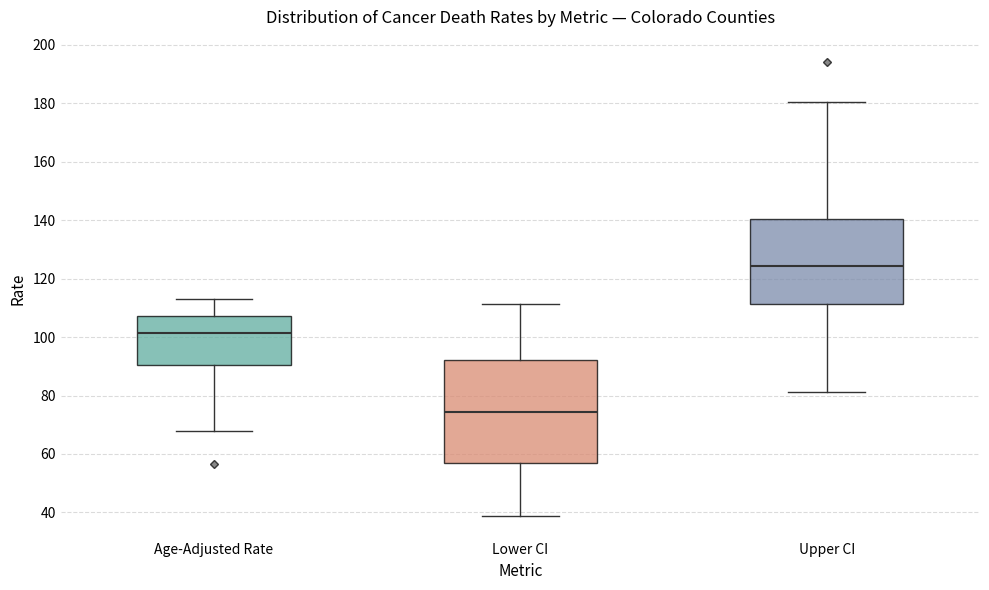

Where does the upper whisker of the box for Age-Adjusted Rate end on the y-axis? The values are not printed on the chart, so give them approximately, as read against the axis.

114